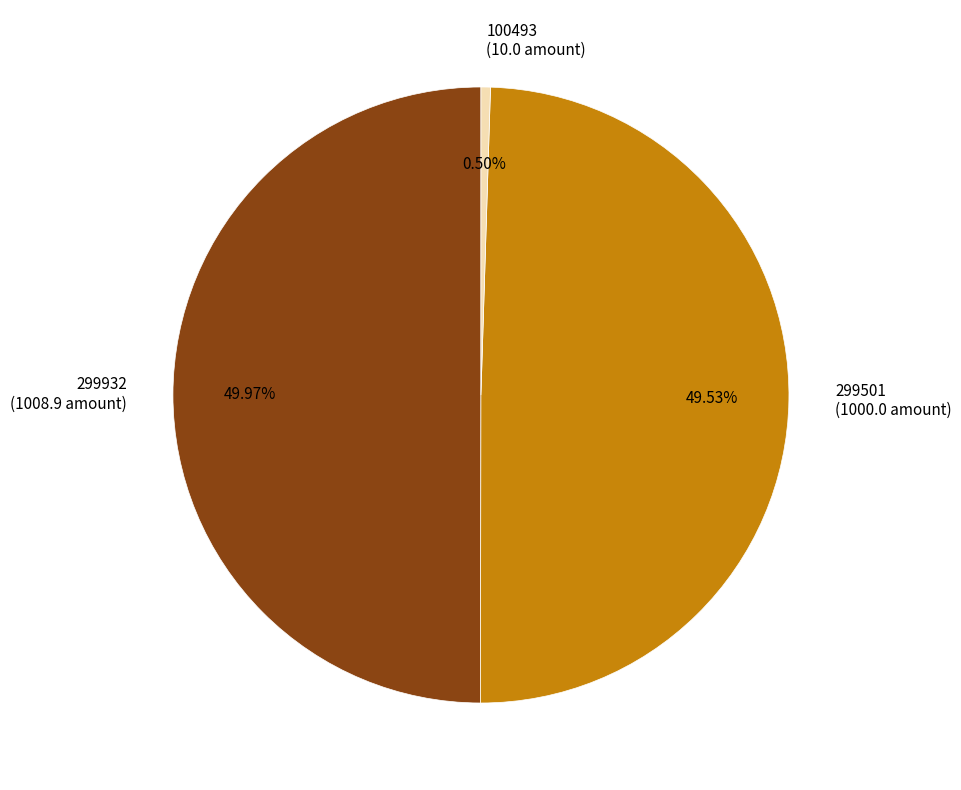

What portion of the pie excludes 299501?

50.5%